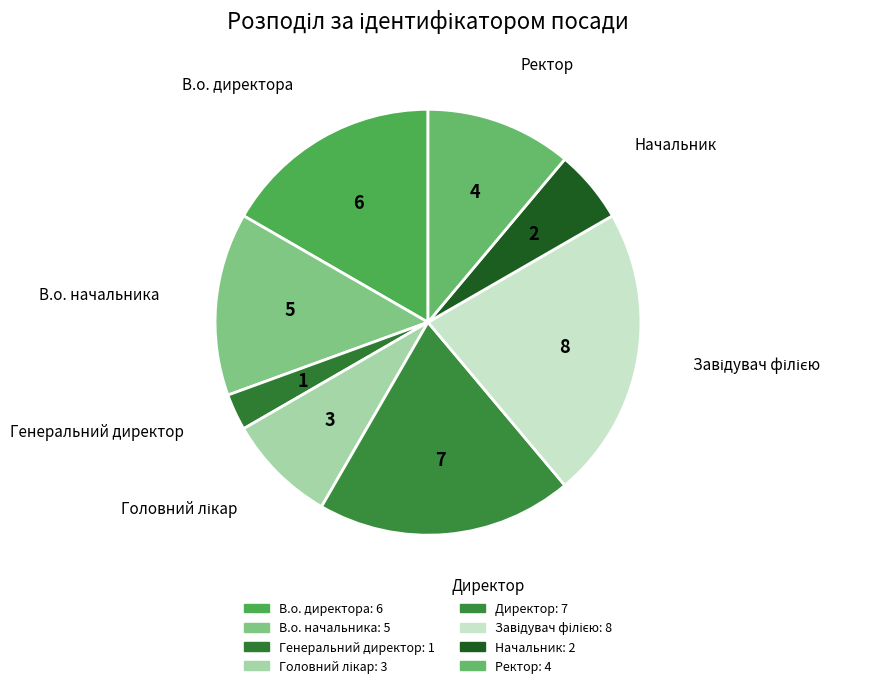

Does Директор account for over 50% of the chart?

No